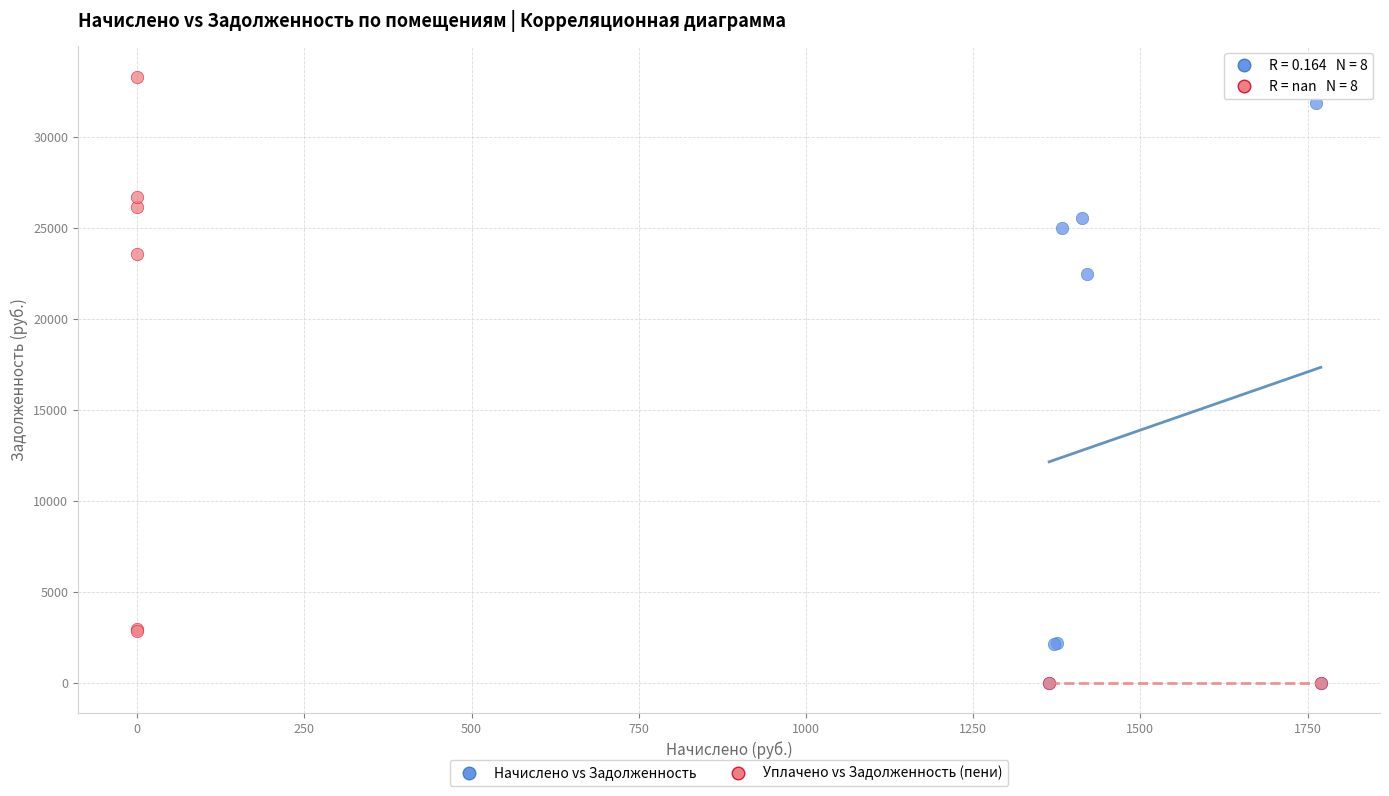

Which series has the largest Y range (max minus min)?

Уплачено vs Задолженность (пени)